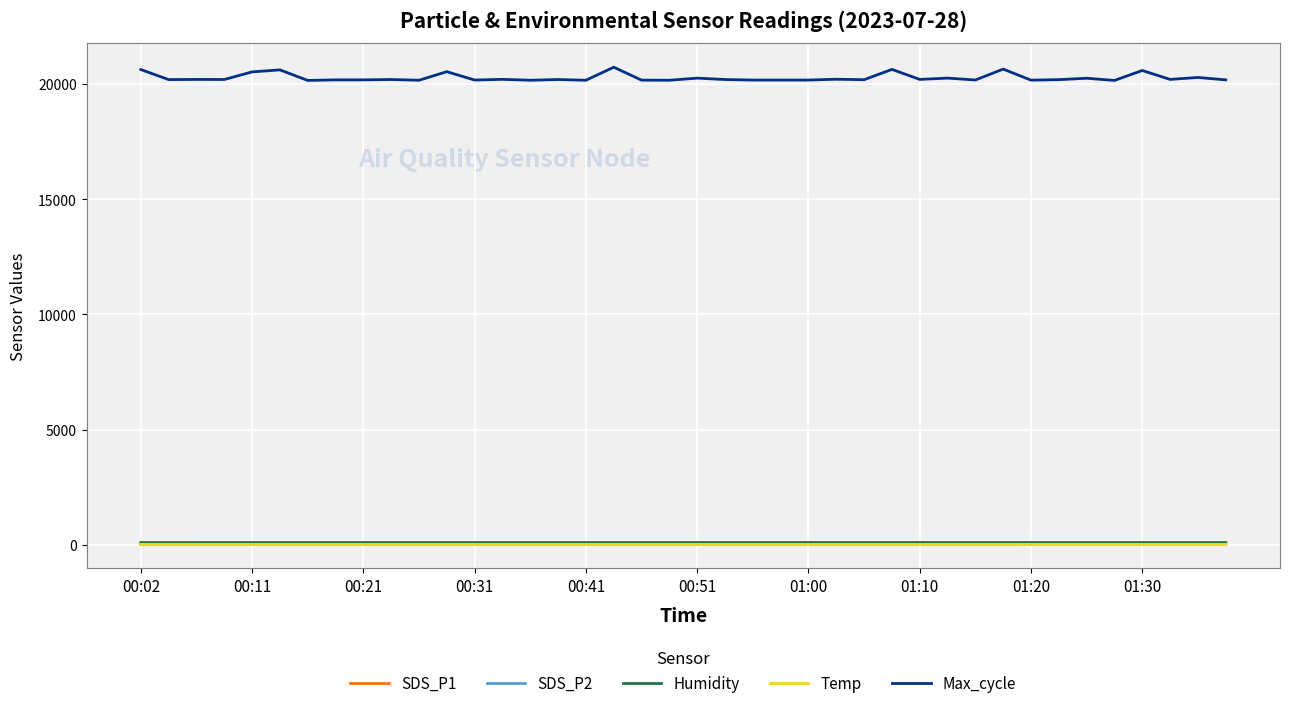

What is the highest value of the Max_cycle series?

20737.0